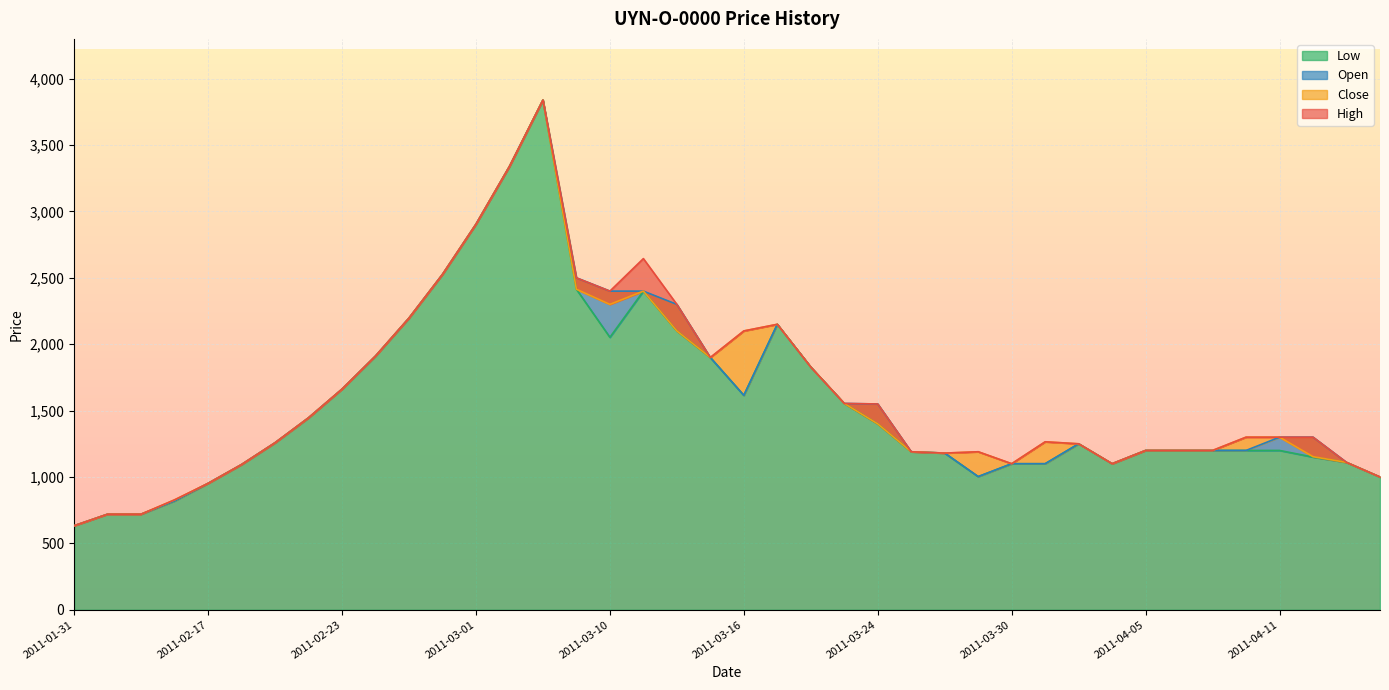

True or false: Open has a value of 1003 at 2011-03-29.

True